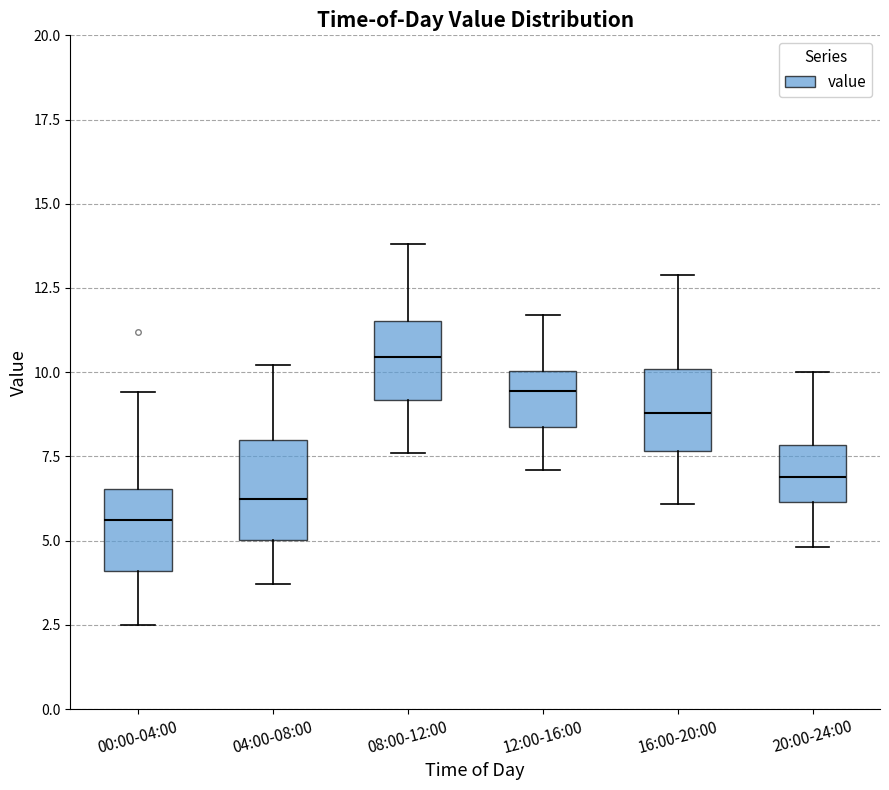

Reading left to right, transcribe this box plot: for each box, give where its median line is, the range the box spans, and where its two whiskers end, as read against the y-axis. The values are not printed on the chart, so give them approximately, as read against the axis.

00:00-04:00: median 5.5, box 4.0 to 6.5, whiskers 2.5 to 9.5
04:00-08:00: median 6.5, box 5.0 to 8.0, whiskers 3.5 to 10.0
08:00-12:00: median 10.5, box 9.0 to 11.5, whiskers 7.5 to 14.0
12:00-16:00: median 9.5, box 8.5 to 10.0, whiskers 7.0 to 11.5
16:00-20:00: median 9.0, box 7.5 to 10.0, whiskers 6.0 to 13.0
20:00-24:00: median 7.0, box 6.0 to 8.0, whiskers 5.0 to 10.0